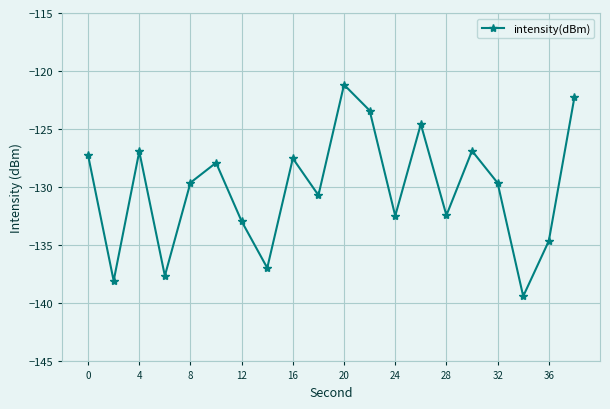

What is the smallest value displayed?

-139.4